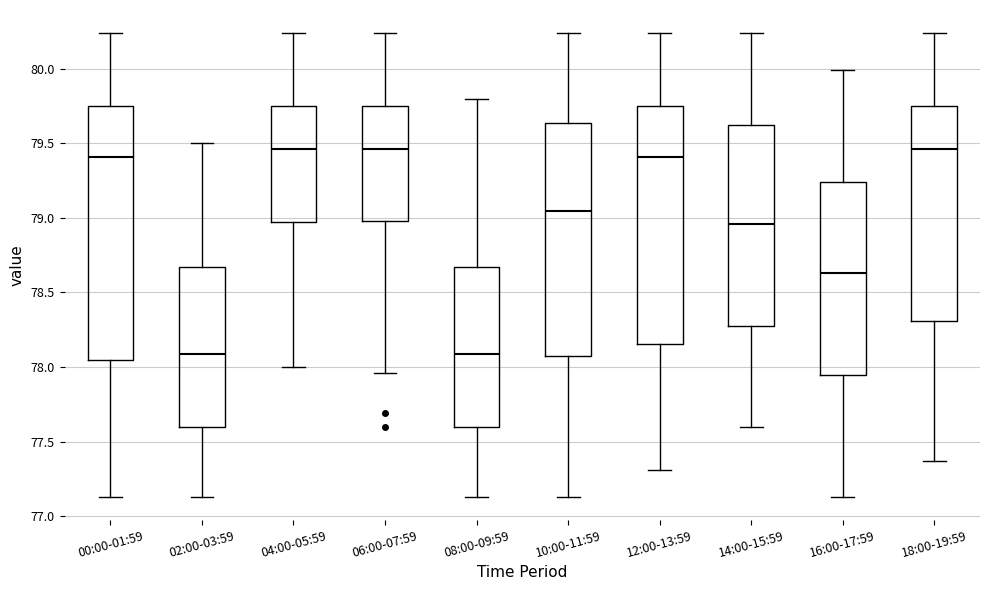

Reading left to right, read every box against the y-axis: the position of its median line, the range the box covers, and the ends of its whiskers. The values are not printed on the chart, so give them approximately, as read against the axis.

00:00-01:59: median 79.40, box 78.05 to 79.75, whiskers 77.15 to 80.25
02:00-03:59: median 78.10, box 77.60 to 78.65, whiskers 77.15 to 79.50
04:00-05:59: median 79.45, box 79.00 to 79.75, whiskers 78.00 to 80.25
06:00-07:59: median 79.45, box 79.00 to 79.75, whiskers 77.95 to 80.25
08:00-09:59: median 78.10, box 77.60 to 78.65, whiskers 77.15 to 79.80
10:00-11:59: median 79.05, box 78.10 to 79.65, whiskers 77.15 to 80.25
12:00-13:59: median 79.40, box 78.15 to 79.75, whiskers 77.30 to 80.25
14:00-15:59: median 78.95, box 78.30 to 79.60, whiskers 77.60 to 80.25
16:00-17:59: median 78.65, box 77.95 to 79.25, whiskers 77.15 to 80.00
18:00-19:59: median 79.45, box 78.30 to 79.75, whiskers 77.35 to 80.25